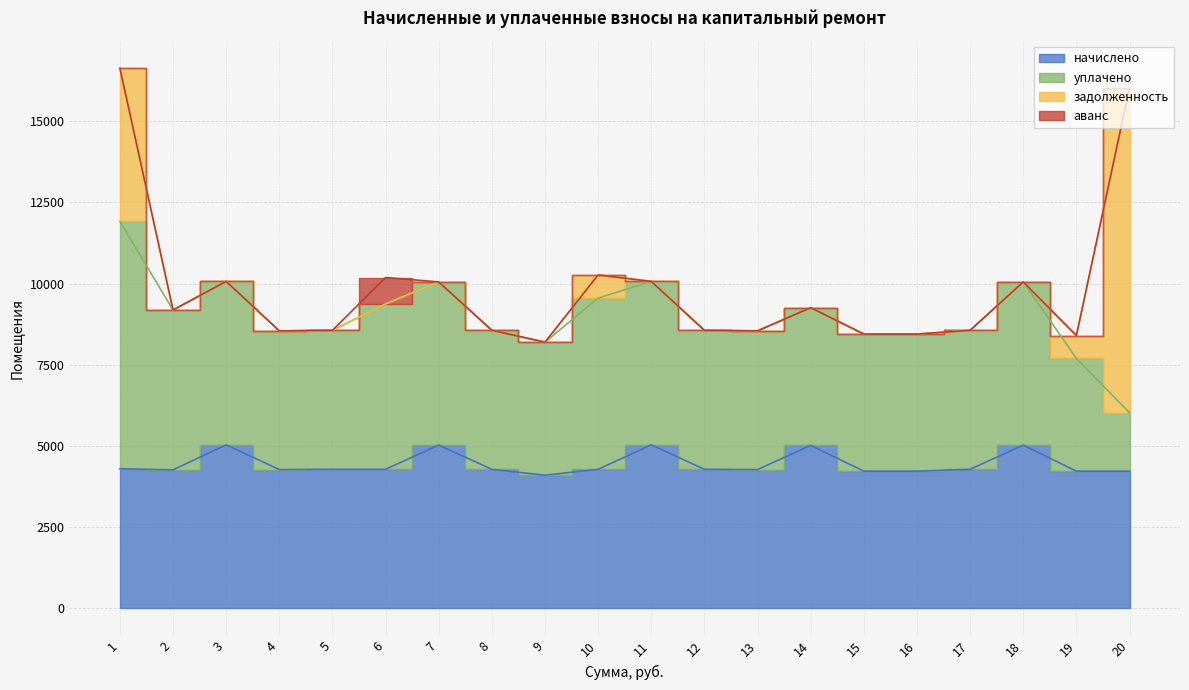

Which category has the highest value in the уплачено series?

1